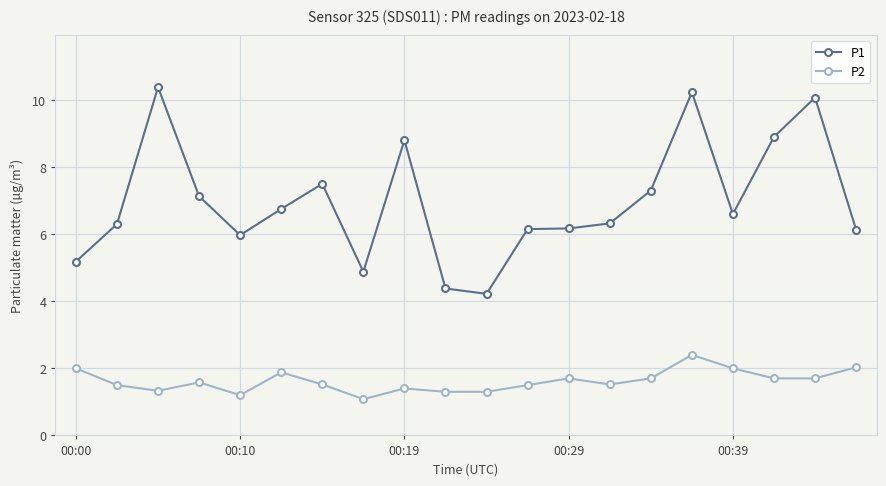

True or false: P2 and P1 intersect in this chart.

False